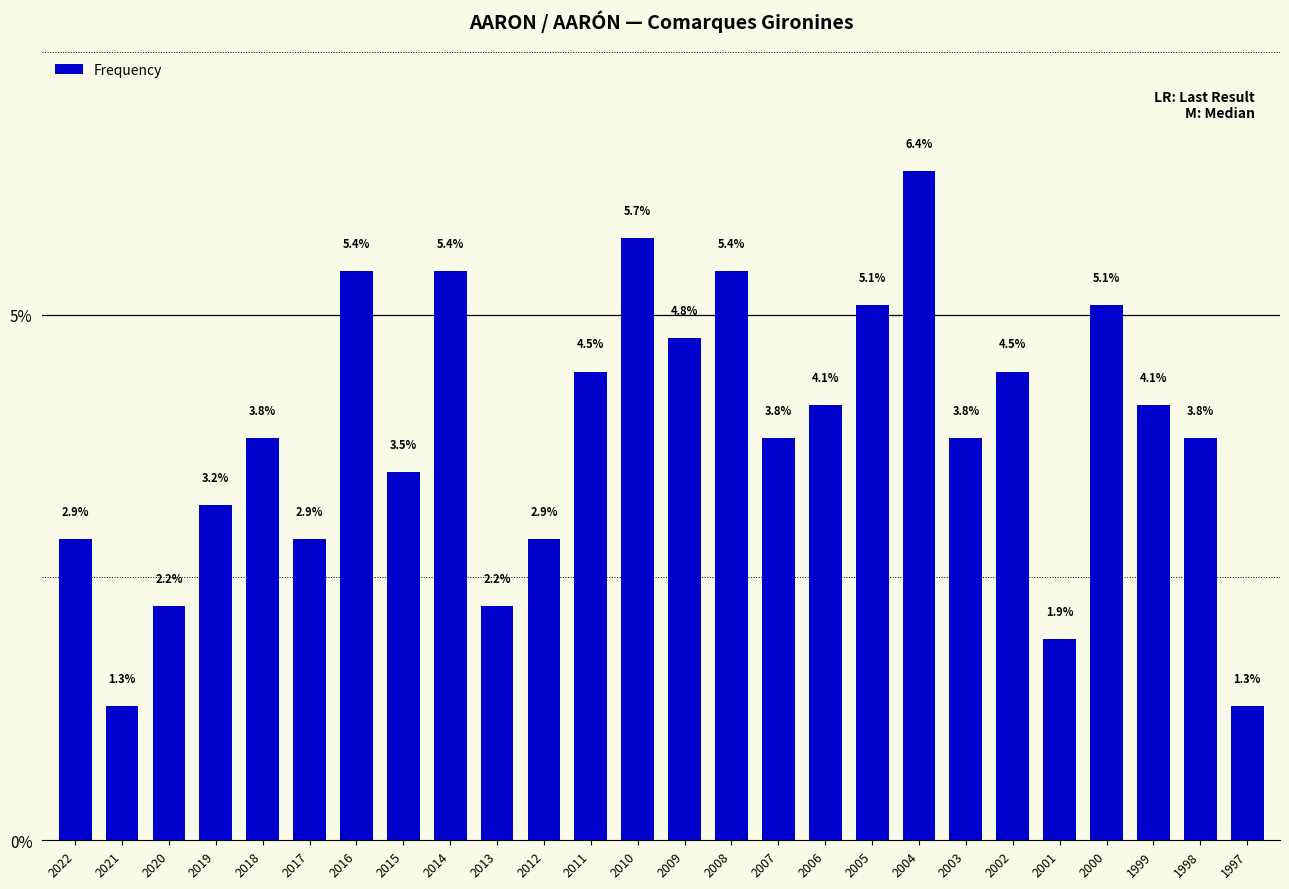

Reading left to right, transcribe all the data shown in this chart.

2022=0.0	2021=0.0	2020=0.0	2019=0.0	2018=0.0	2017=0.0	2016=0.1	2015=0.0	2014=0.1	2013=0.0	2012=0.0	2011=0.0	2010=0.1	2009=0.0	2008=0.1	2007=0.0	2006=0.0	2005=0.1	2004=0.1	2003=0.0	2002=0.0	2001=0.0	2000=0.1	1999=0.0	1998=0.0	1997=0.0